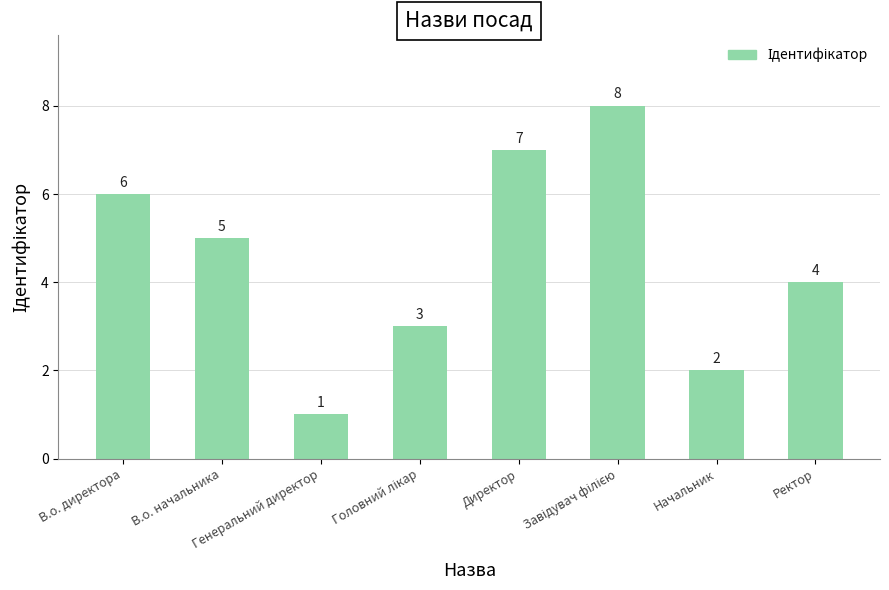

What is the difference between the maximum and minimum values?

7